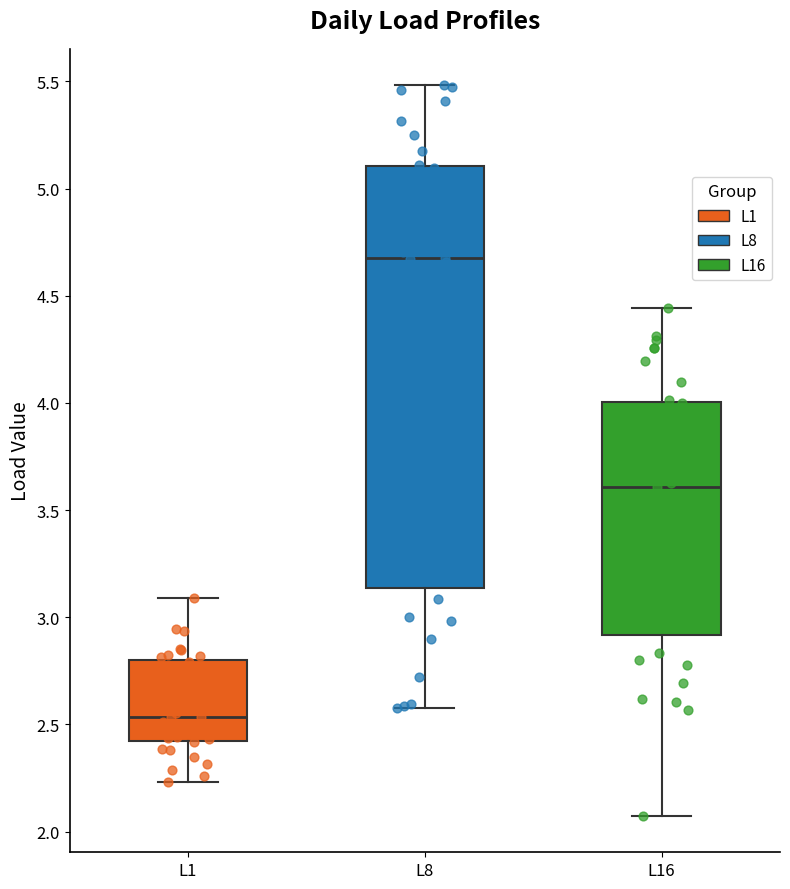

Reading left to right, read every box against the y-axis: the position of its median line, the range the box covers, and the ends of its whiskers. The values are not printed on the chart, so give them approximately, as read against the axis.

L1: median 2.55, box 2.40 to 2.80, whiskers 2.25 to 3.10
L8: median 4.70, box 3.15 to 5.10, whiskers 2.60 to 5.50
L16: median 3.60, box 2.90 to 4.00, whiskers 2.05 to 4.45